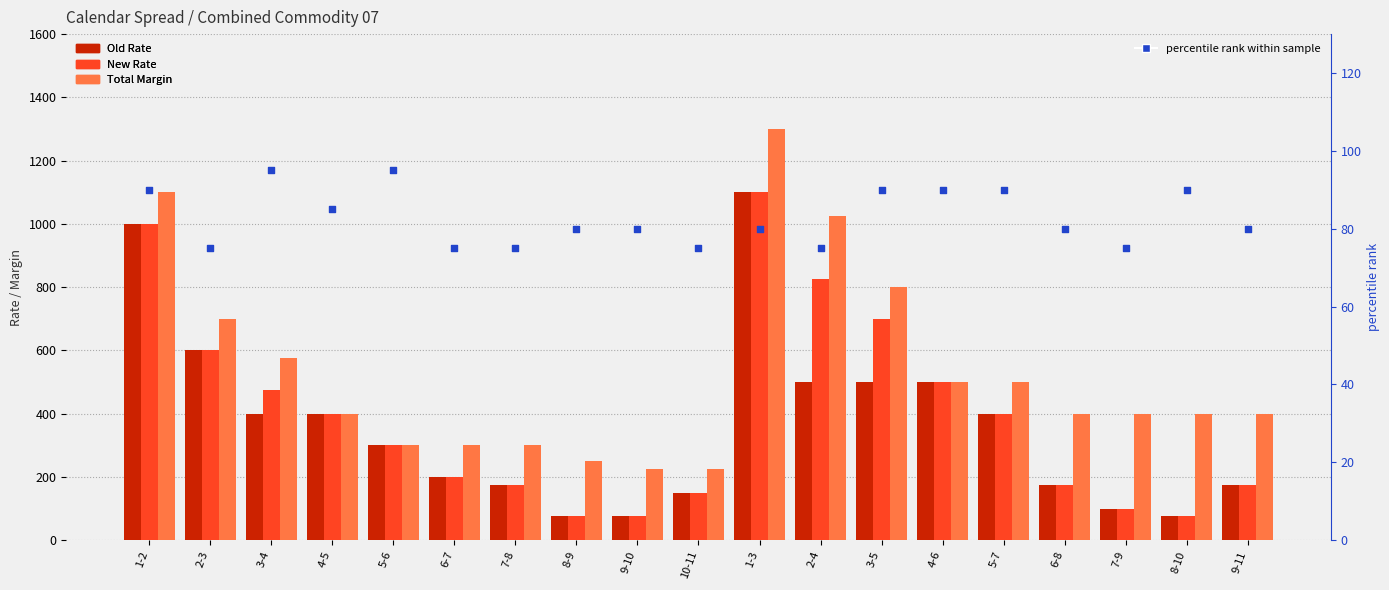

Which series reaches the maximum Y coordinate?

Total Margin